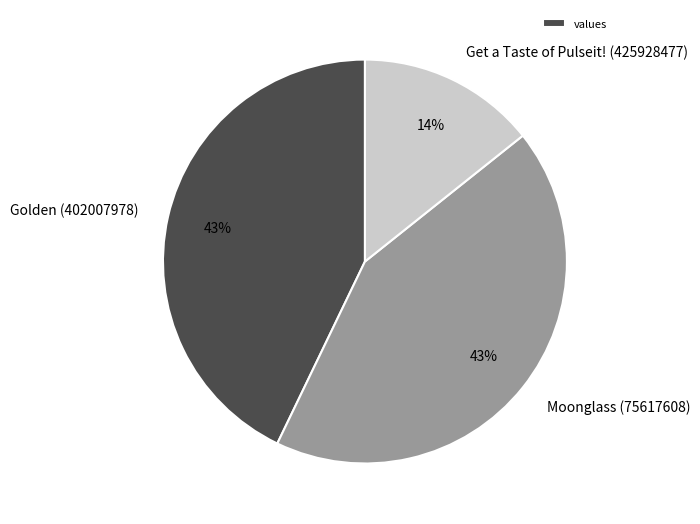

Count the number of slices in the pie.

3